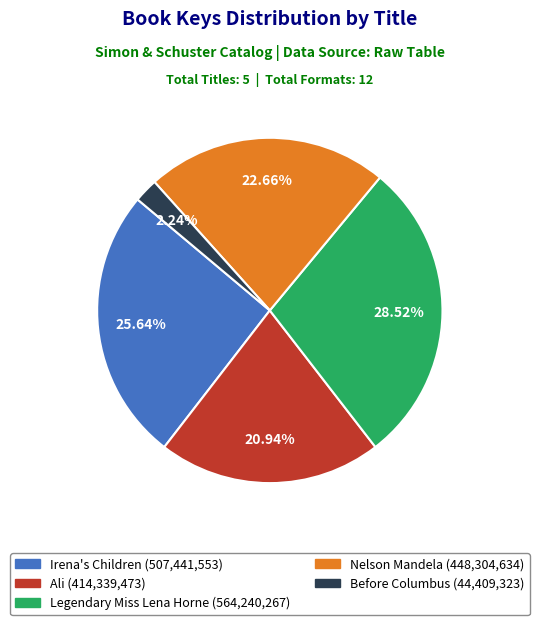

Which category has the smallest portion of the pie?

Before Columbus